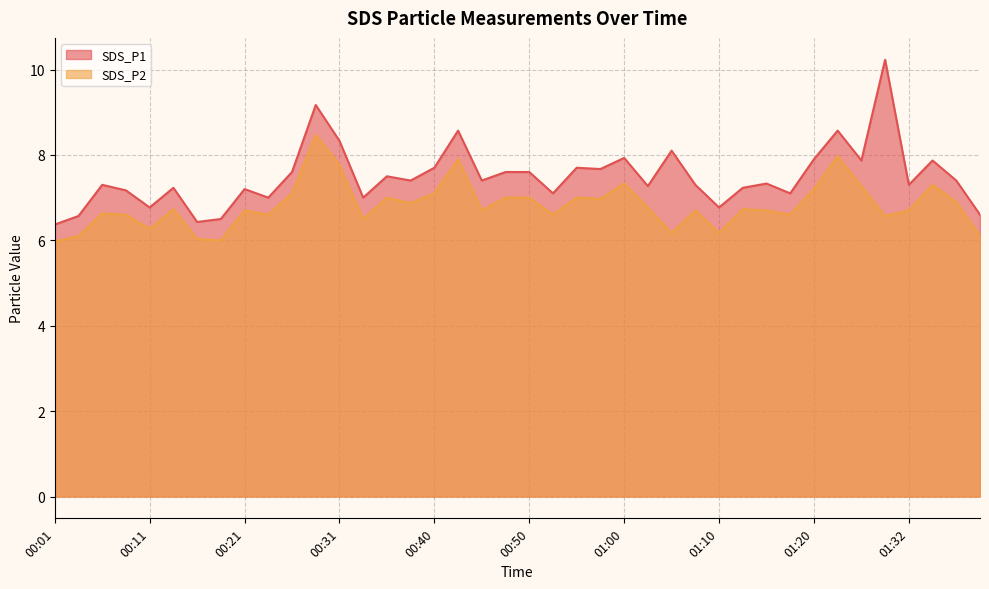

What are all the series names shown in the legend?

SDS_P1, SDS_P2